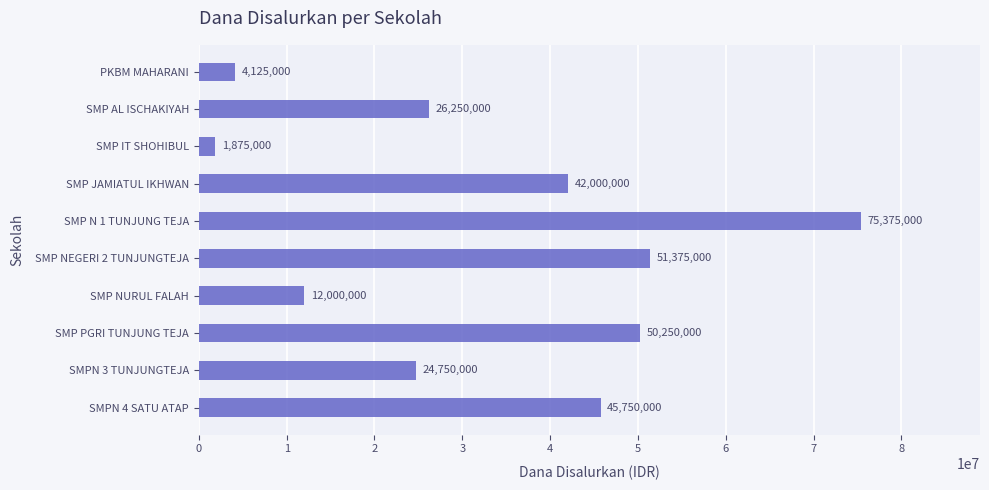

Reading top to bottom, list all the values displayed in this chart.

4125000	26250000	1875000	42000000	75375000	51375000	12000000	50250000	24750000	45750000